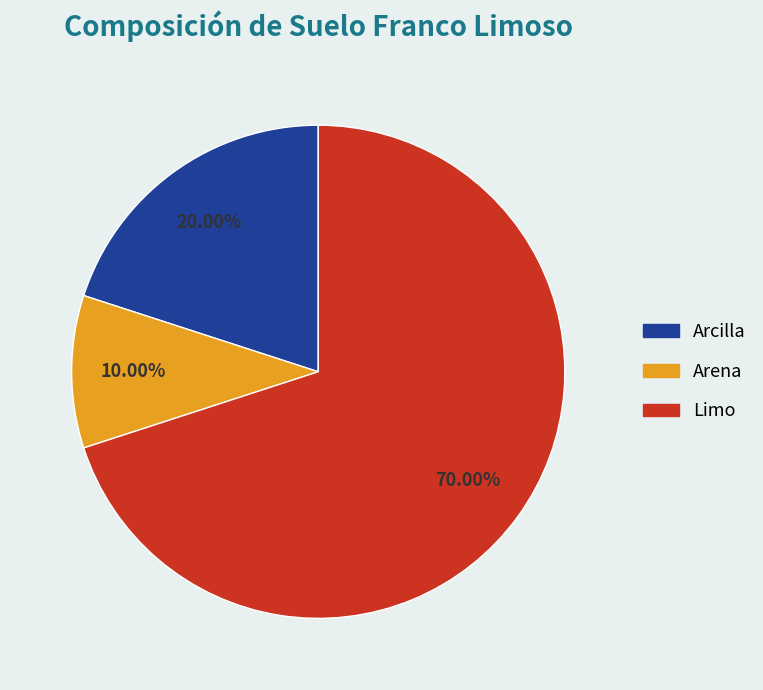

Which slice is the largest?

Limo